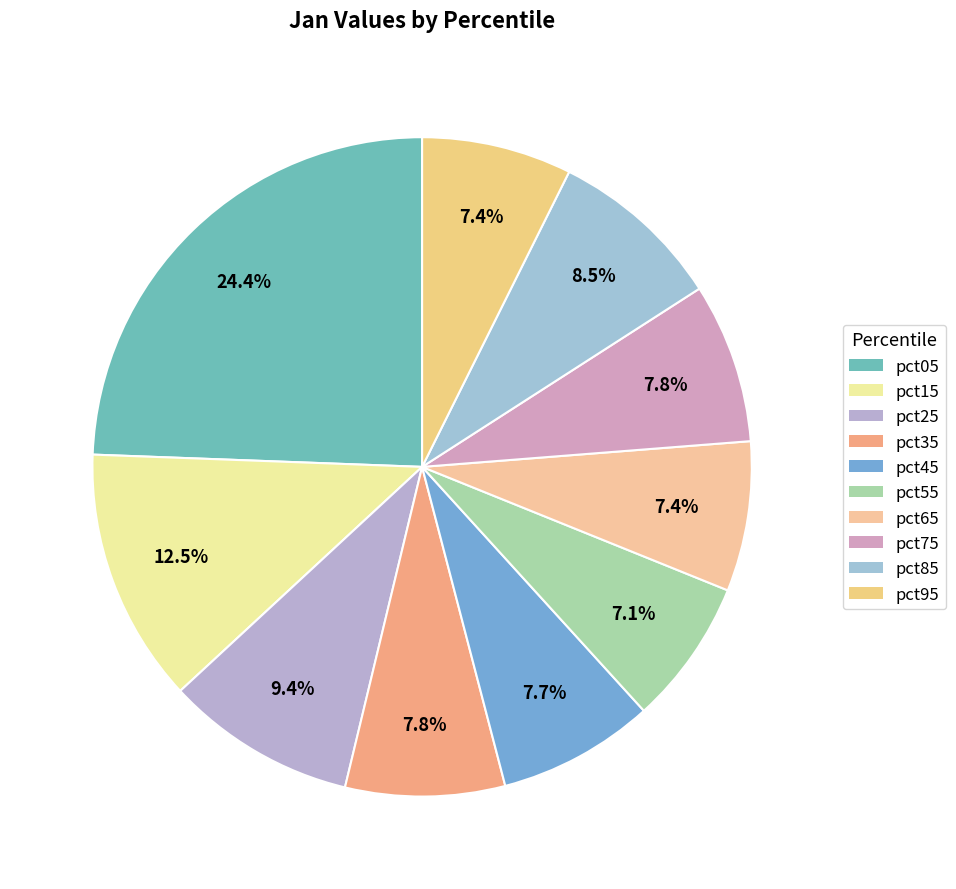

Between pct65 and pct95, which is larger?

pct95